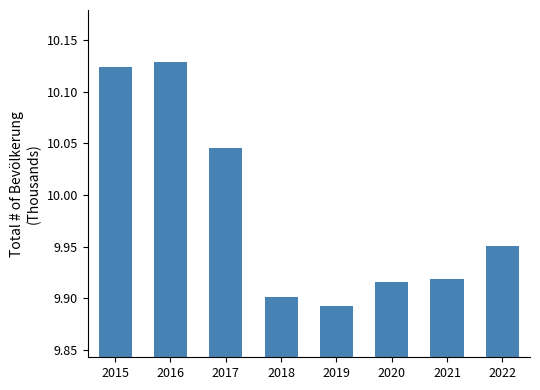

Is it true that the value at 2015 is 3.5?

False